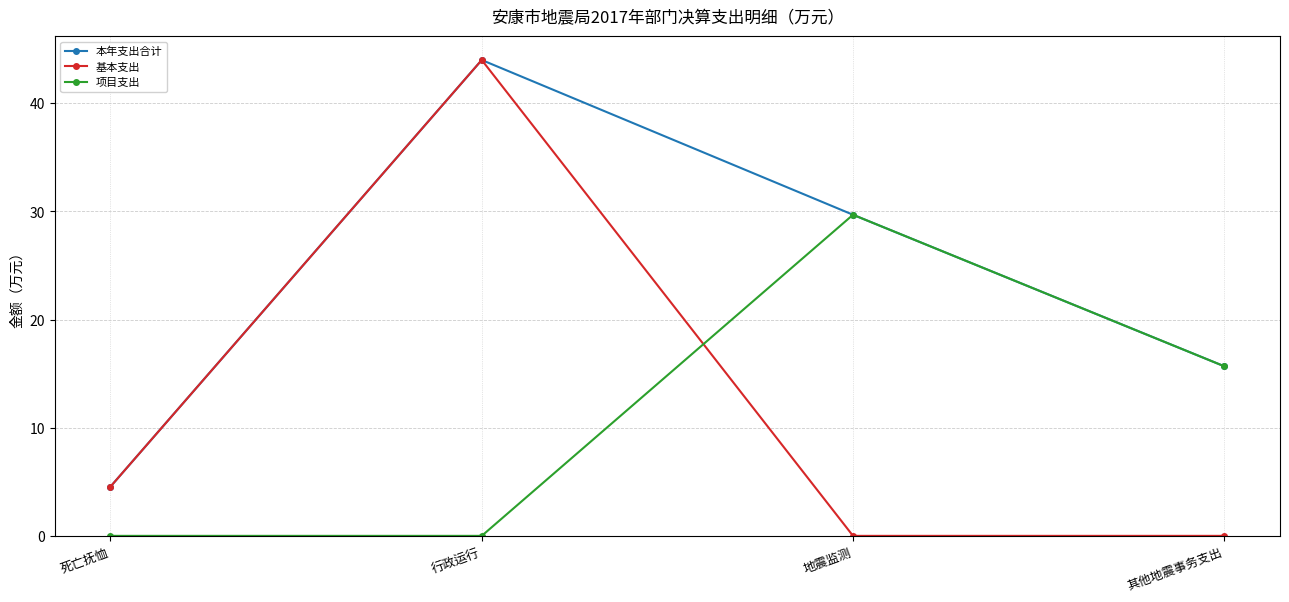

What is the value of the 本年支出合计 point at the 2nd from the left?

44.0